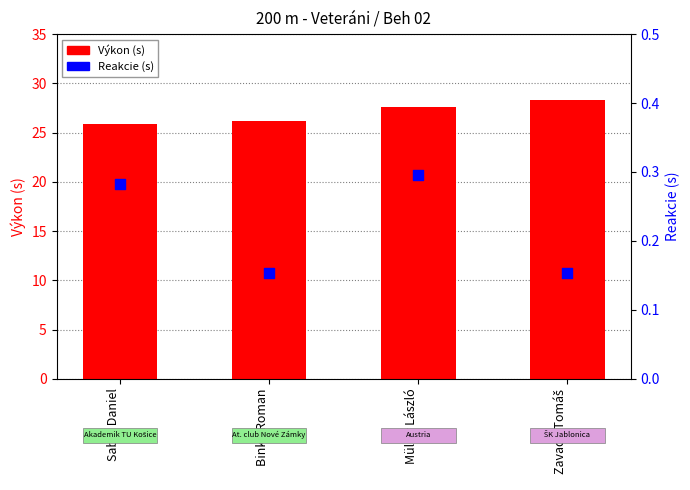

At how many categories does at least one series exceed 23?

4